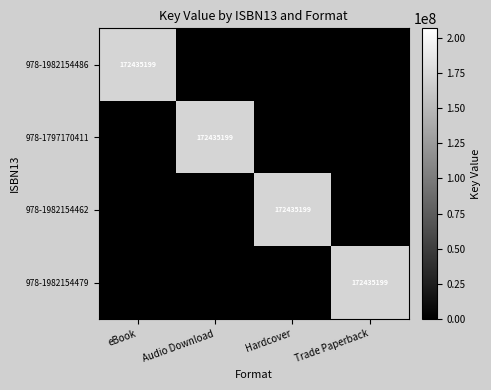

The value of 978-1982154479 at Trade Paperback is 297781274. True or false?

False